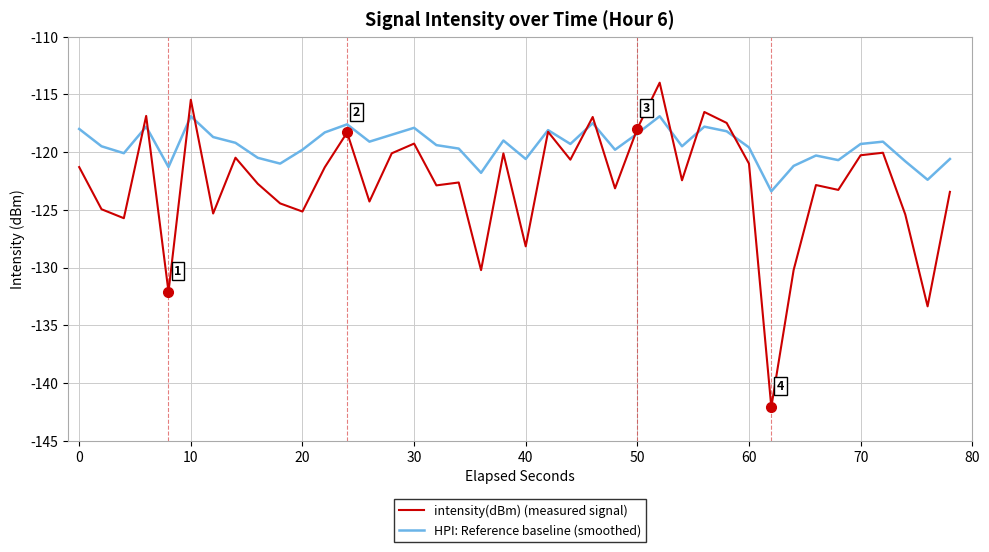

List the series in order of their peak value, highest first.

intensity(dBm) (measured signal), HPI: Reference baseline (smoothed)